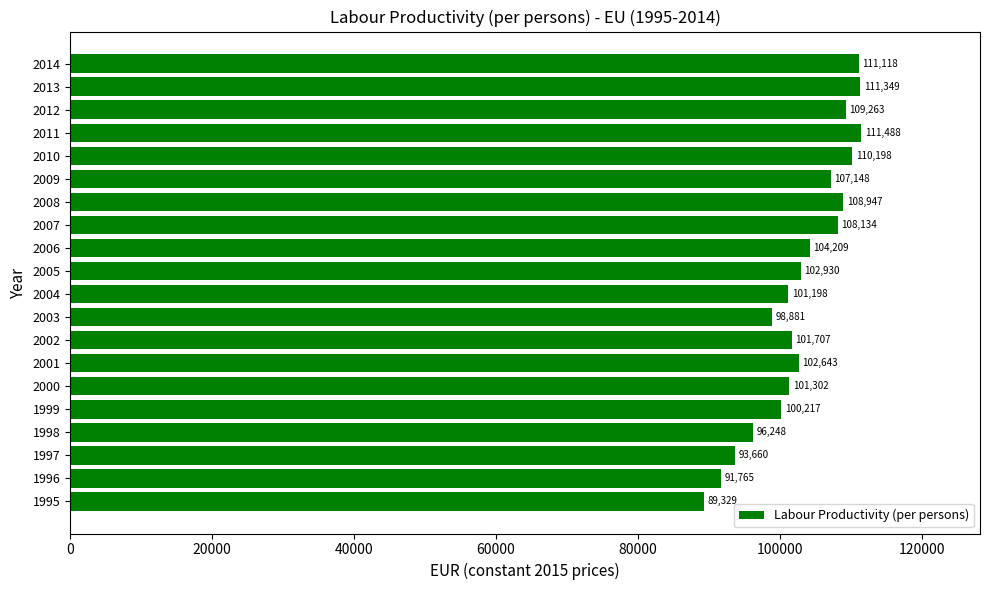

Read the value at 2002.

101707.2